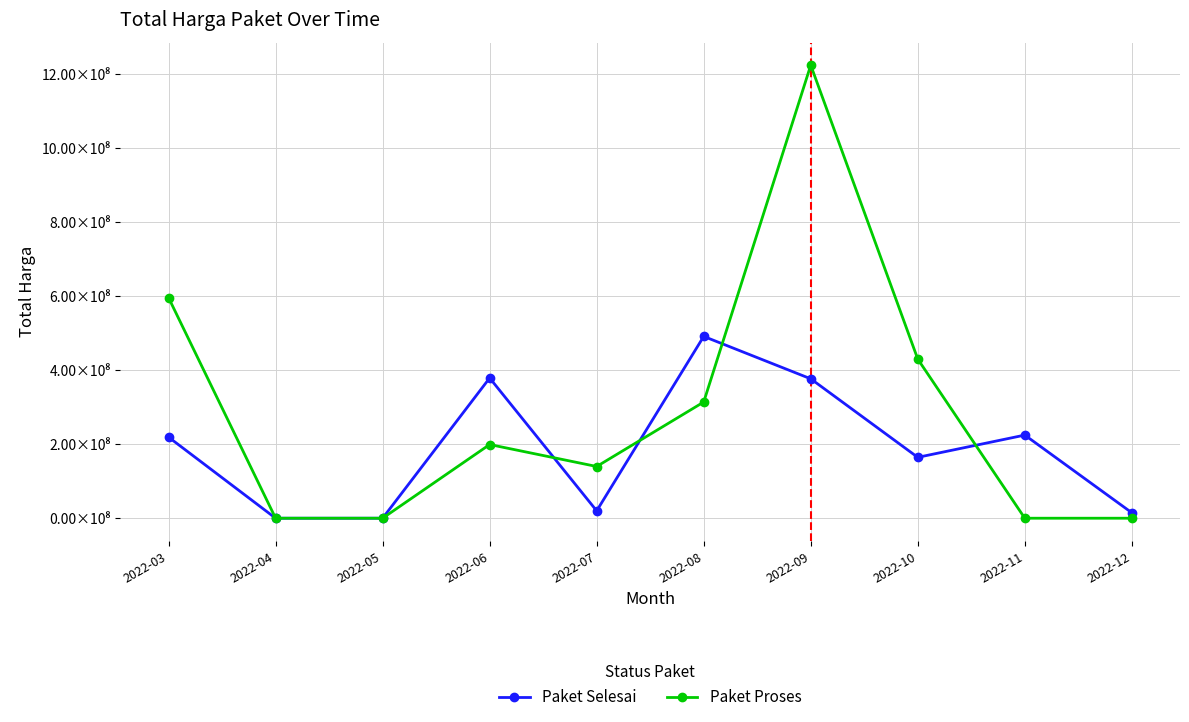

Between 2022-03 and 2022-04, which series saw the biggest shift?

Paket Proses